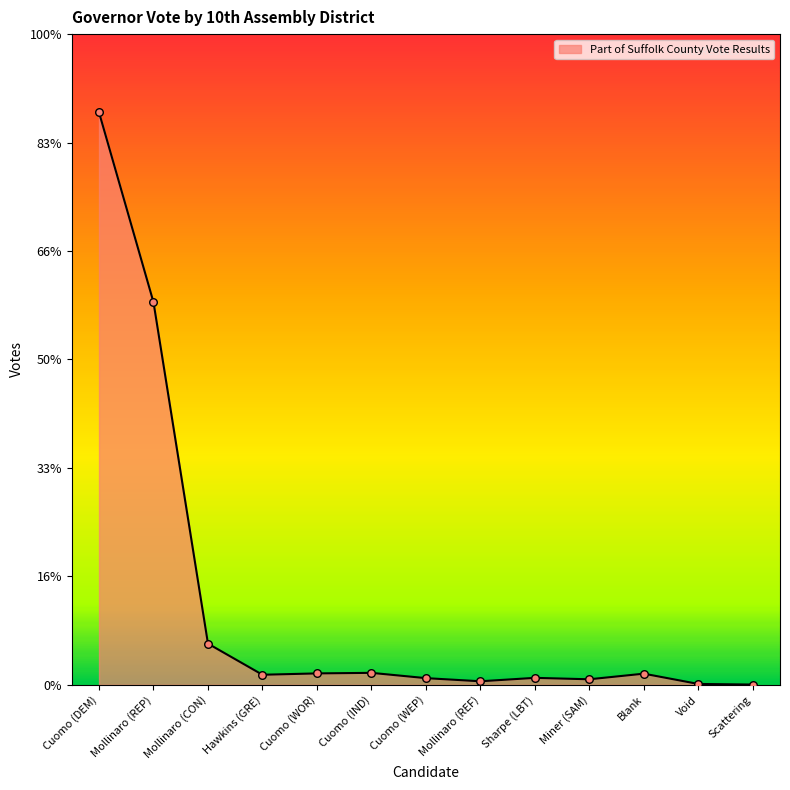

What is the ratio of the value at Mollinaro (CON) to the value at Hawkins (GRE)?

4.1